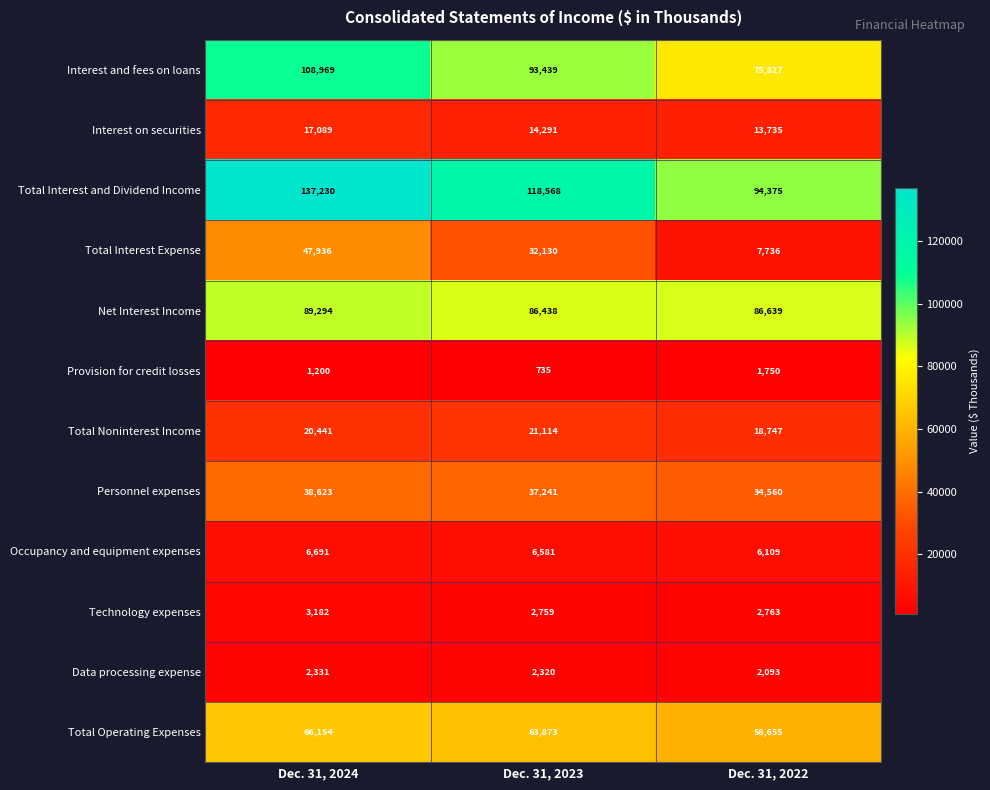

Which category has the highest value across all series?

Dec. 31, 2024